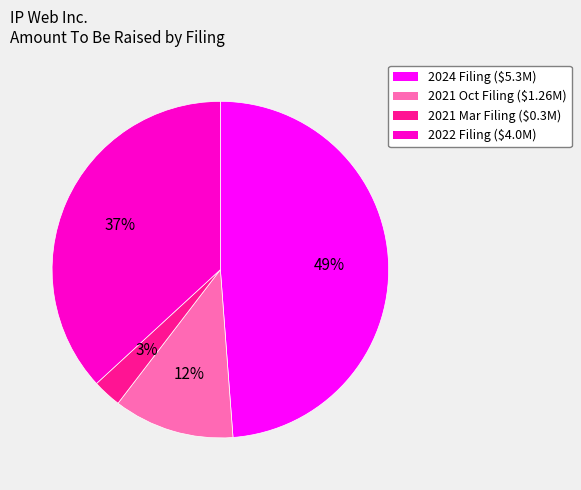

How many segments does this pie chart have?

4